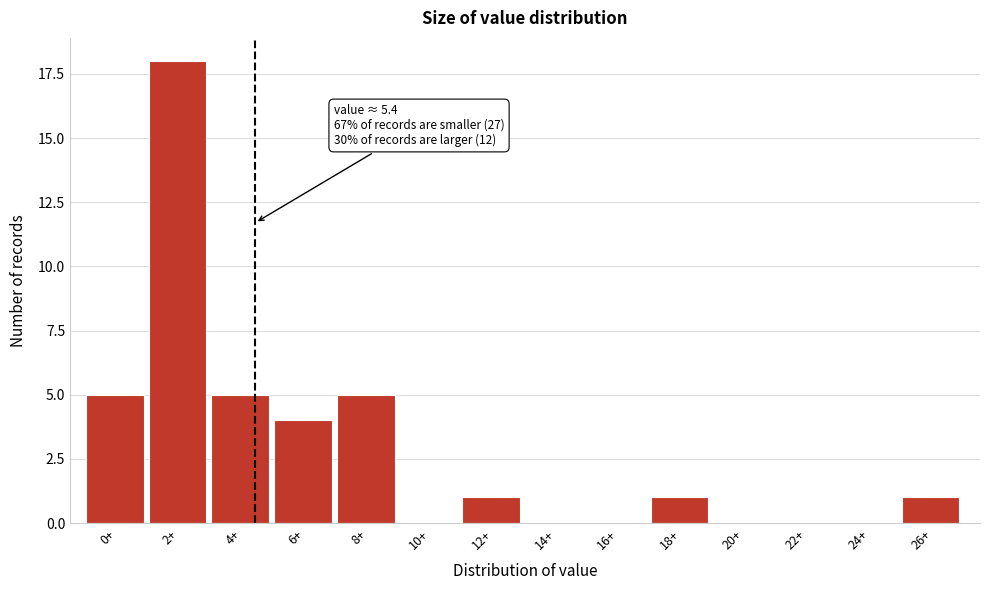

Reading left to right, transcribe all the data shown in this chart.

0+=5	2+=18	4+=5	6+=4	8+=5	10+=0	12+=1	14+=0	16+=0	18+=1	20+=0	22+=0	24+=0	26+=1